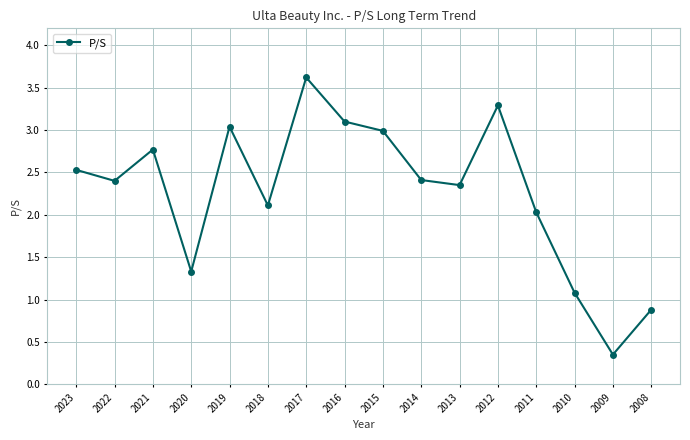

Is this an area chart (filled region under the line)?

No